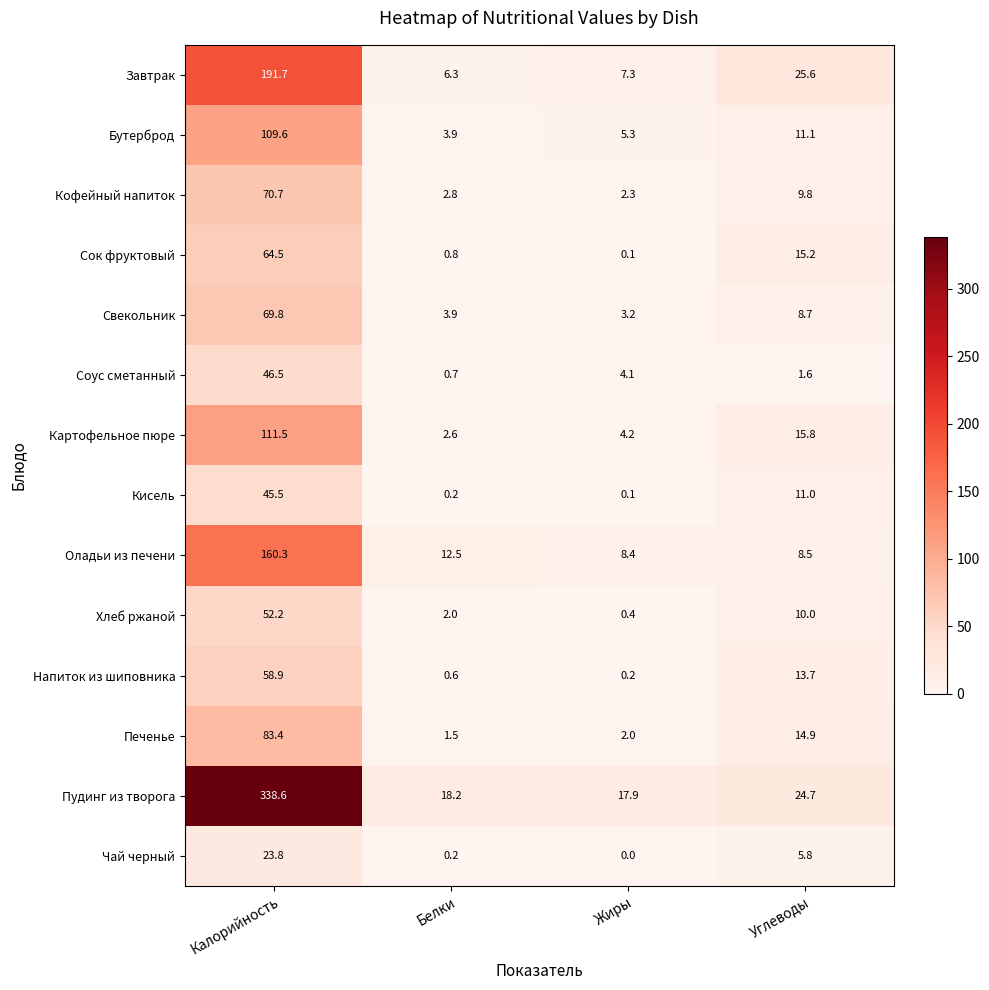

At how many categories does at least one series exceed 15?

4